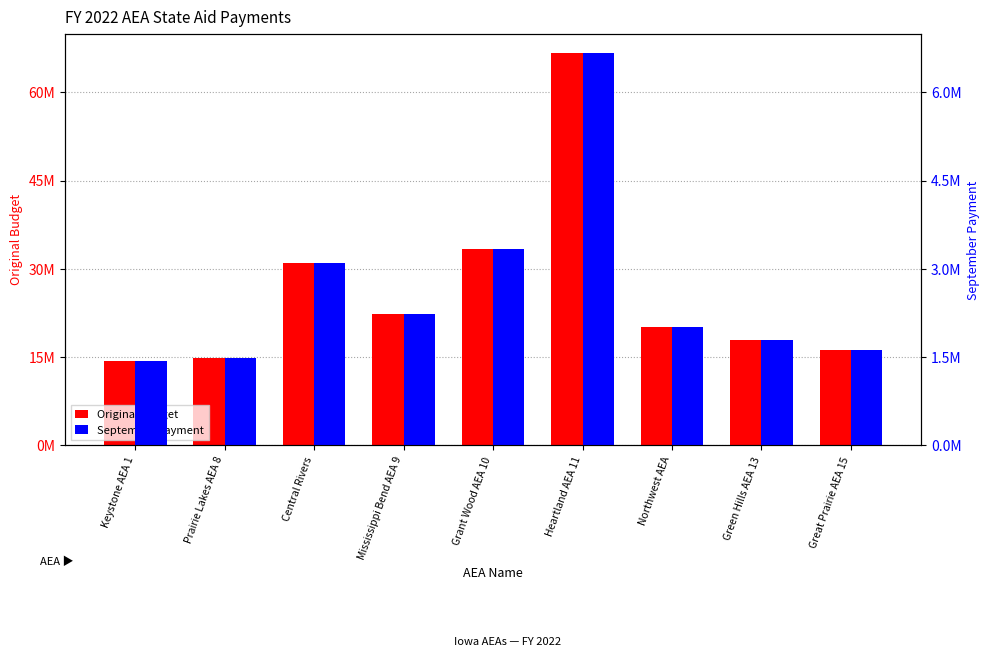

Rank the series at Prairie Lakes AEA 8 from lowest to highest value.

September Payment, Original Budget